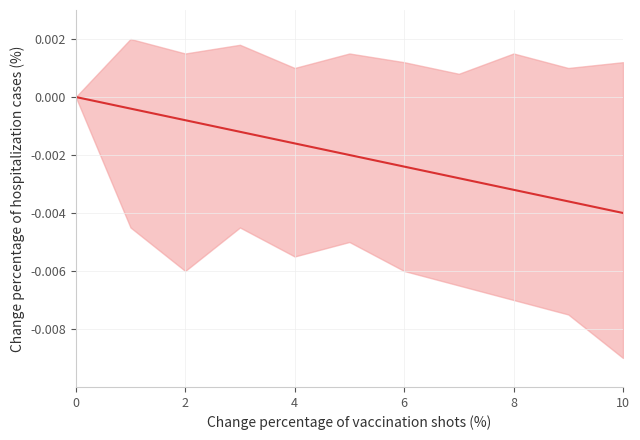

What is the label of the 7th point from the left?

6